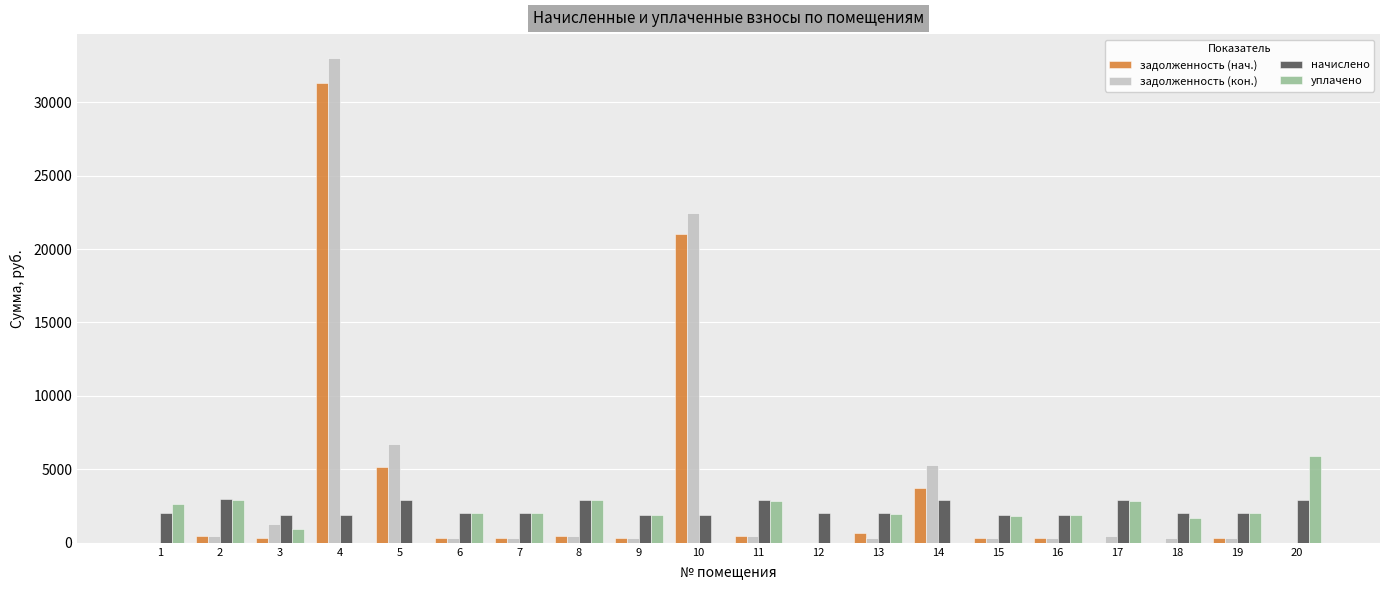

Between 8 and 18, which series saw the biggest shift?

уплачено